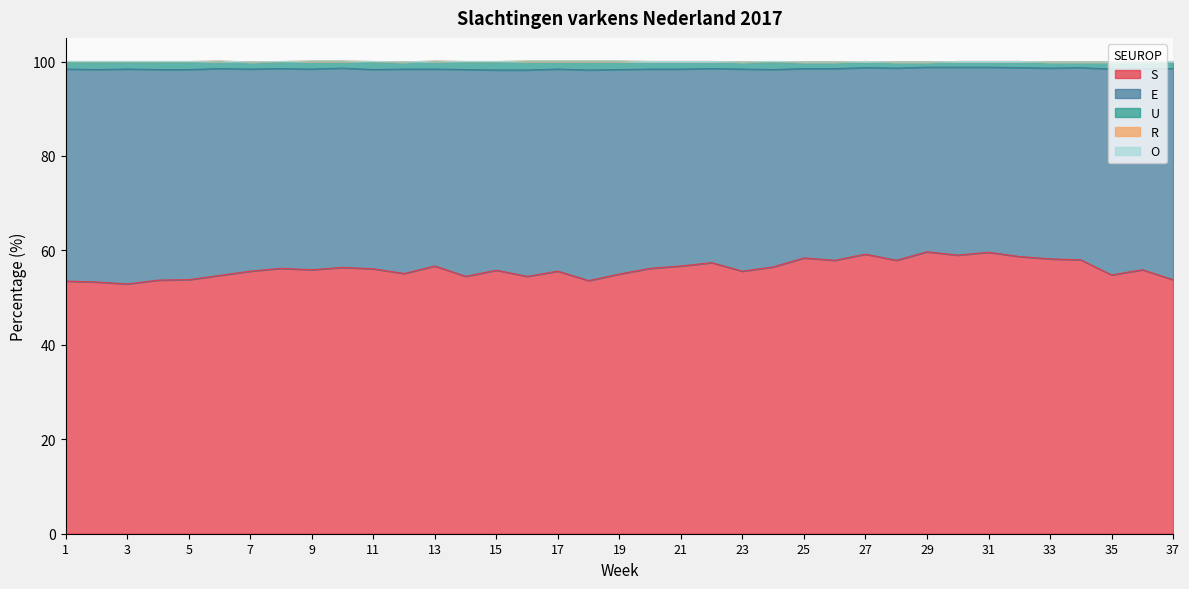

True or false: O and U intersect in this chart.

False